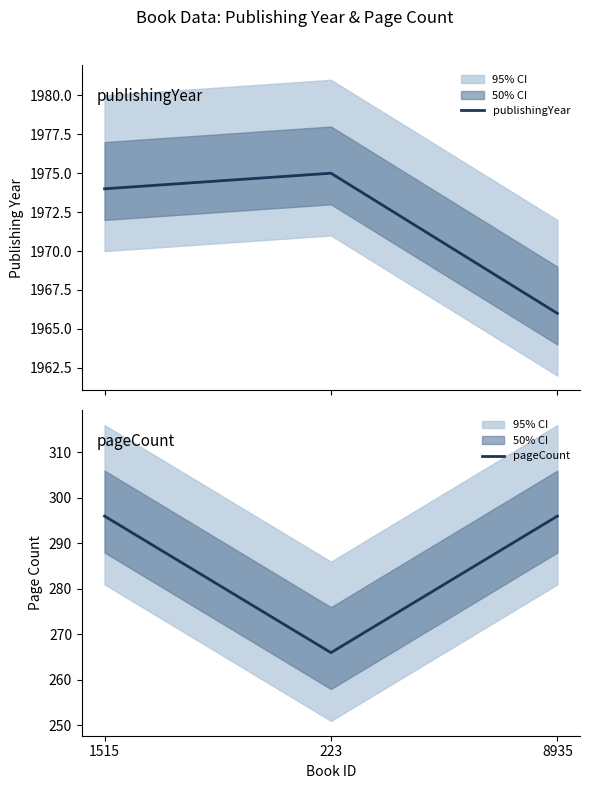

What is the difference between the pageCount values at 8935 and 223?

30